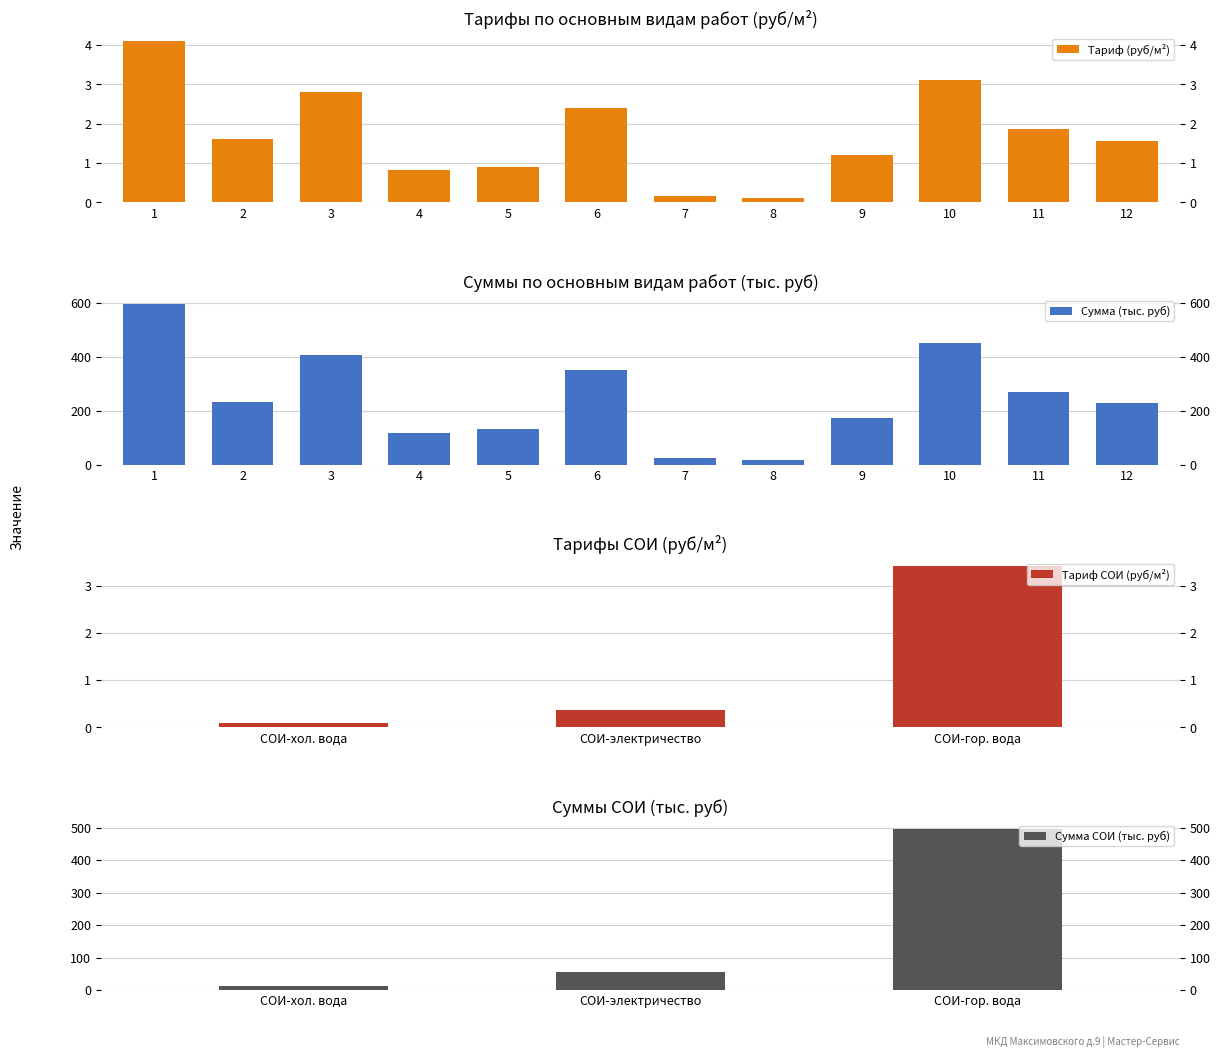

Which category has the lowest value in the Тариф (руб) series?

8